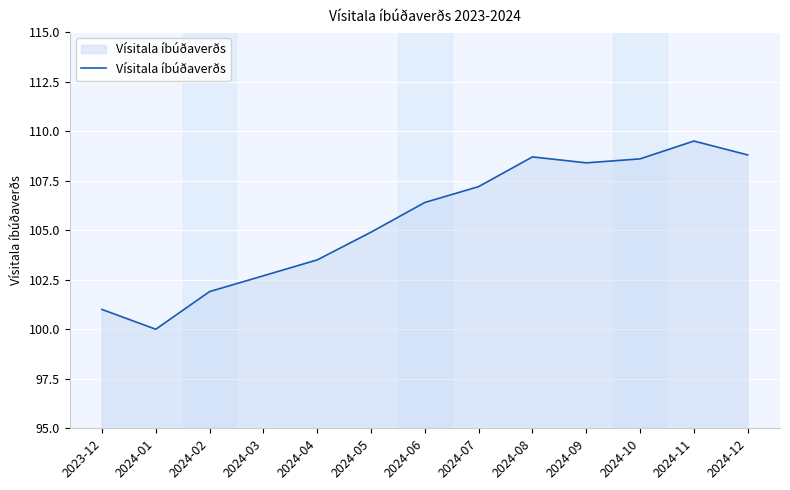

What value does the data have at 2024-03?

102.7